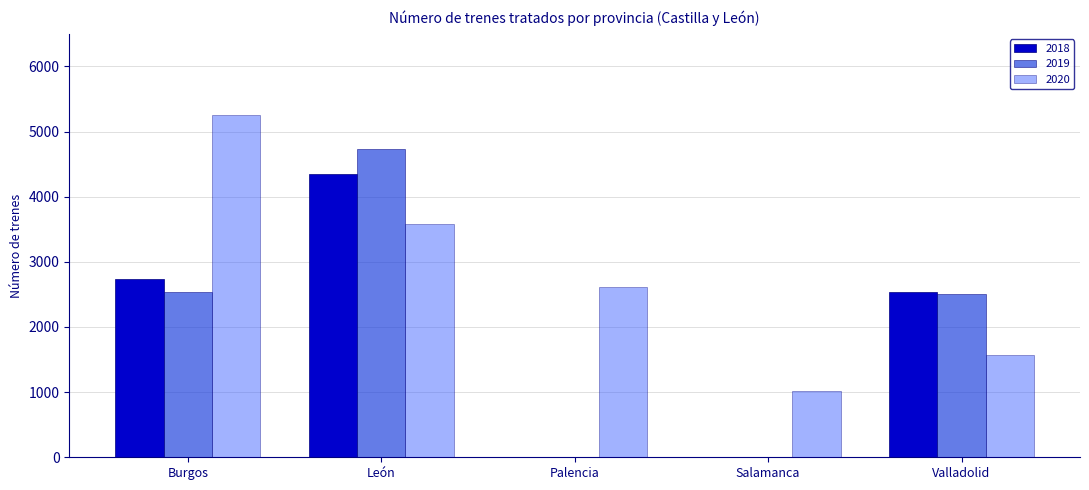

What is the total value across all series at Palencia?

2618